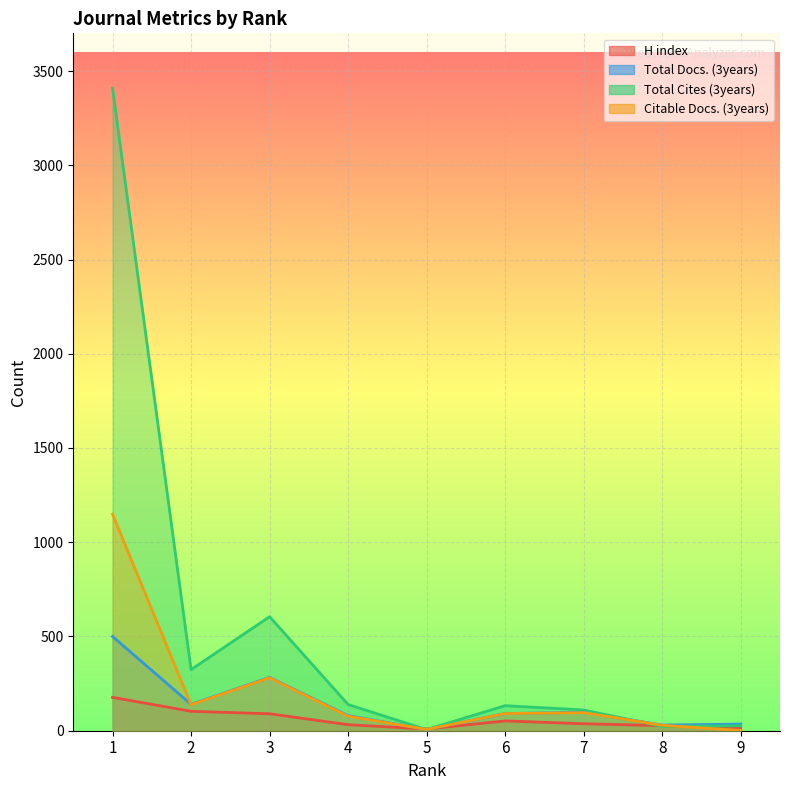

What is the sum of all Citable Docs. (3years) values?

1869